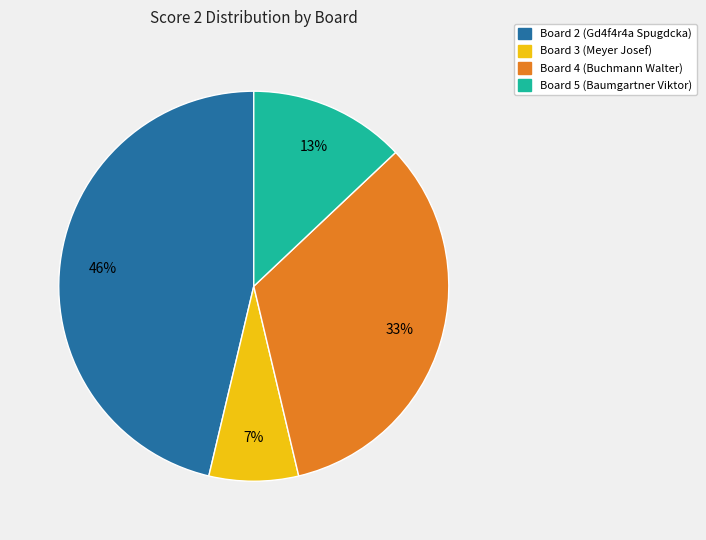

To the nearest percent, what is the difference between the largest and smallest slice percentages?

39%